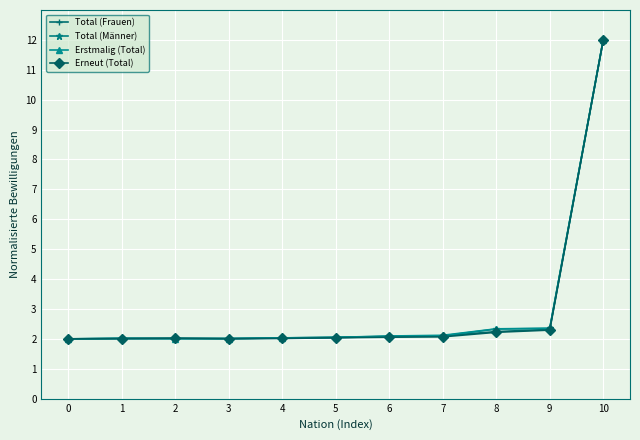

What is the average value of the Erstmalig (Total) series?

3.0